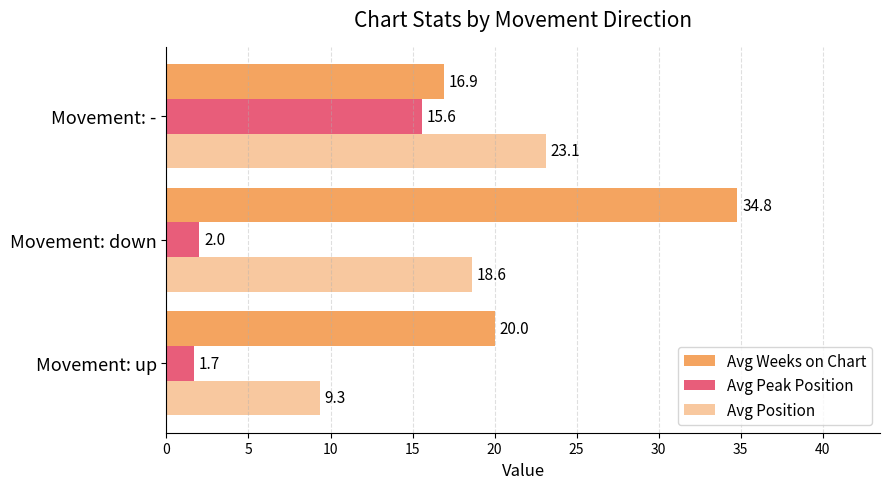

How many values in the Avg Weeks on Chart series are below 20?

1